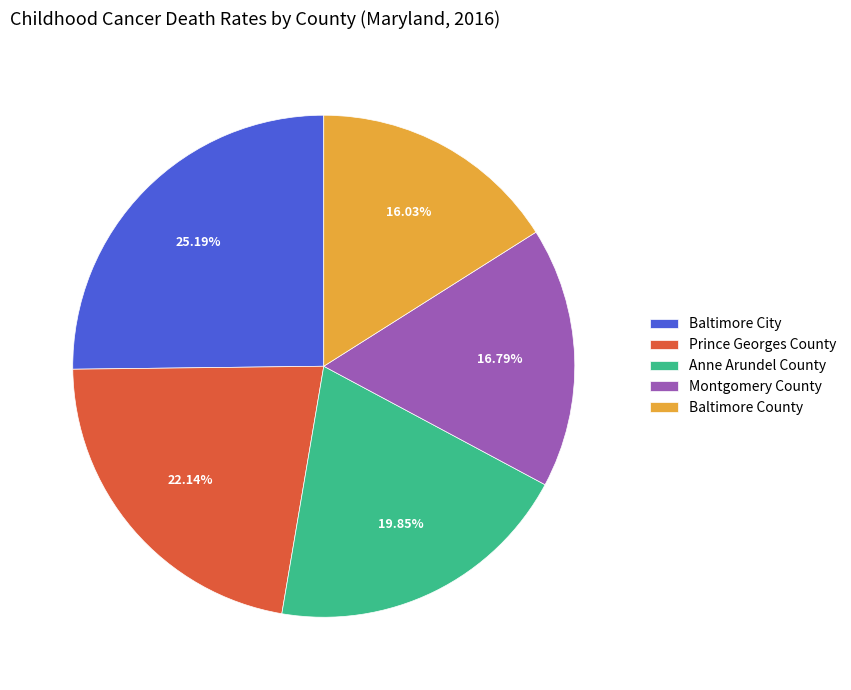

True or false: Prince Georges County accounts for 33% of the total.

False